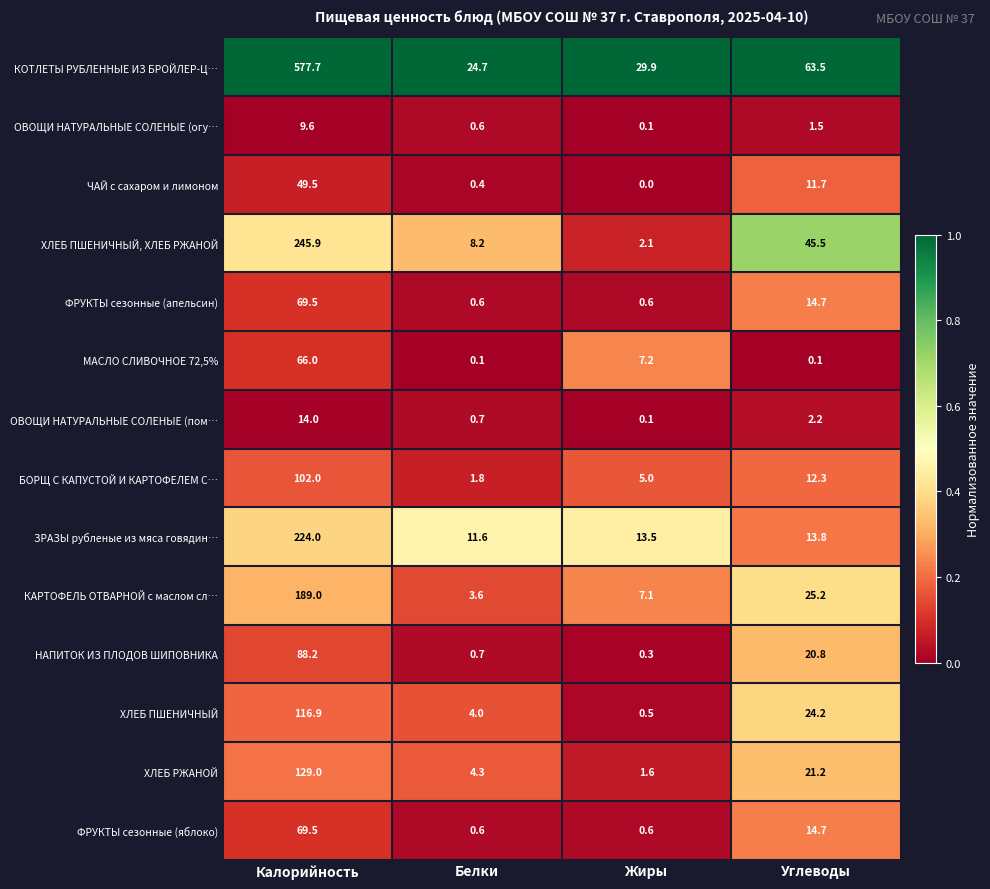

Which series changed the most between Калорийность and Жиры?

КОТЛЕТЫ РУБЛЕННЫЕ ИЗ БРОЙЛЕР-Ц…